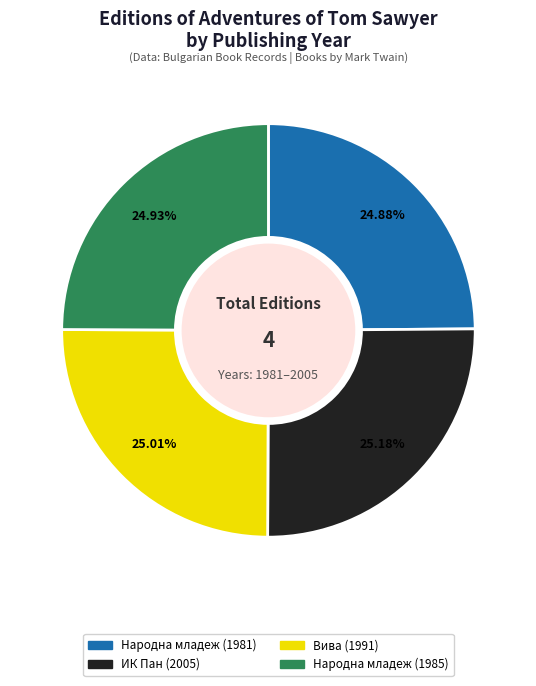

Is there any slice that represents more than half of the pie?

No